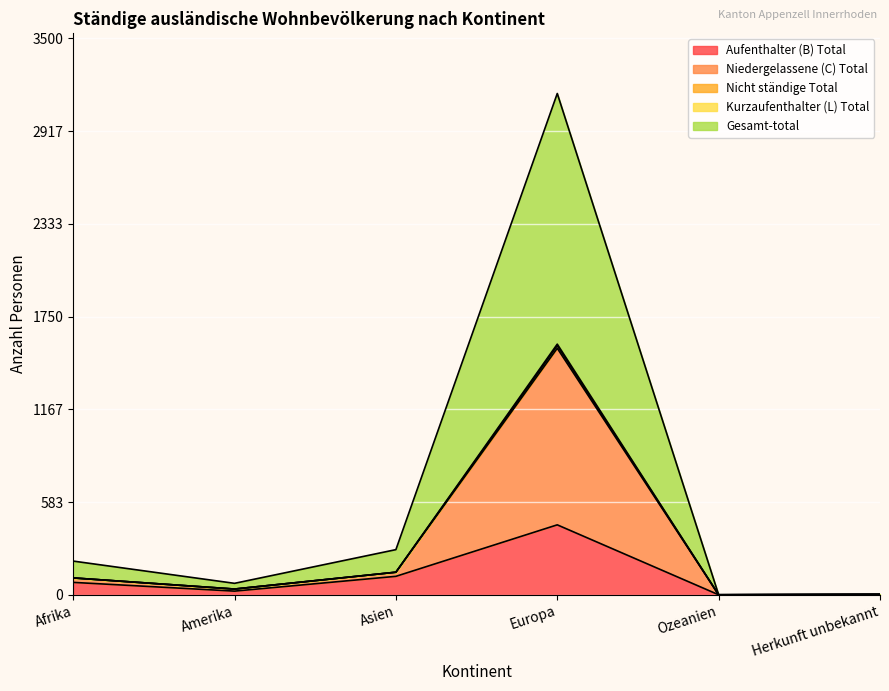

At which category is the sum across all series the highest?

Europa